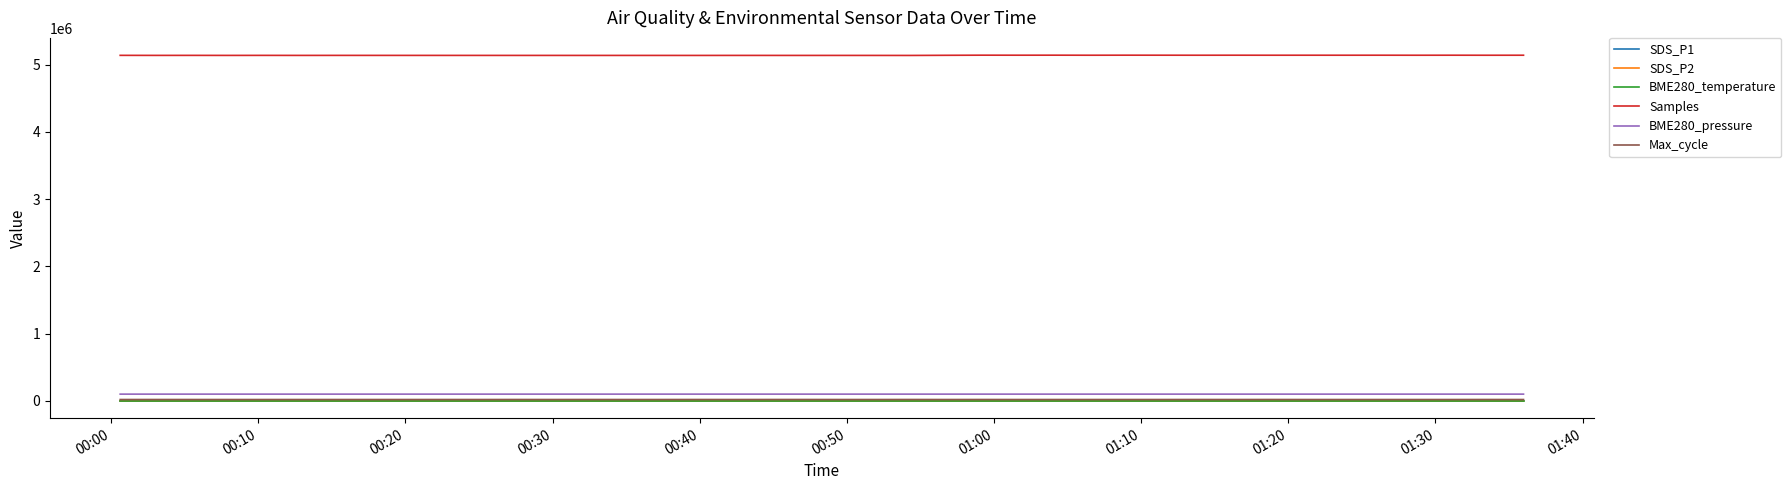

What is the maximum value shown in the chart?

5140263.0